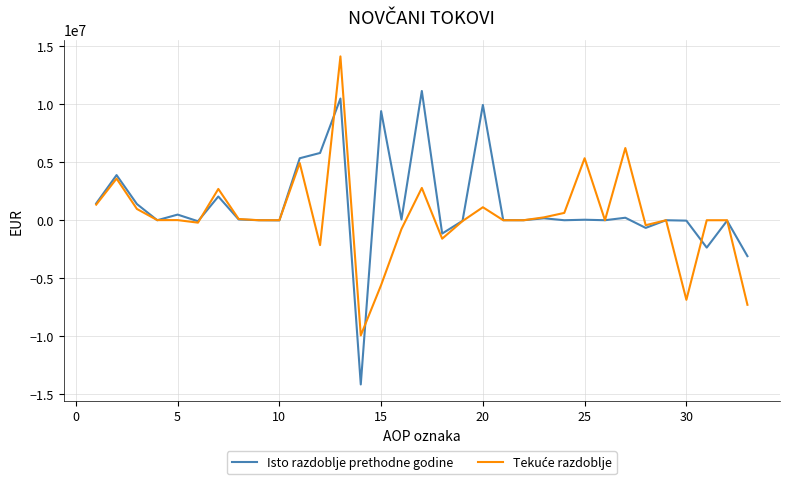

Does the chart have visible grid lines?

Yes